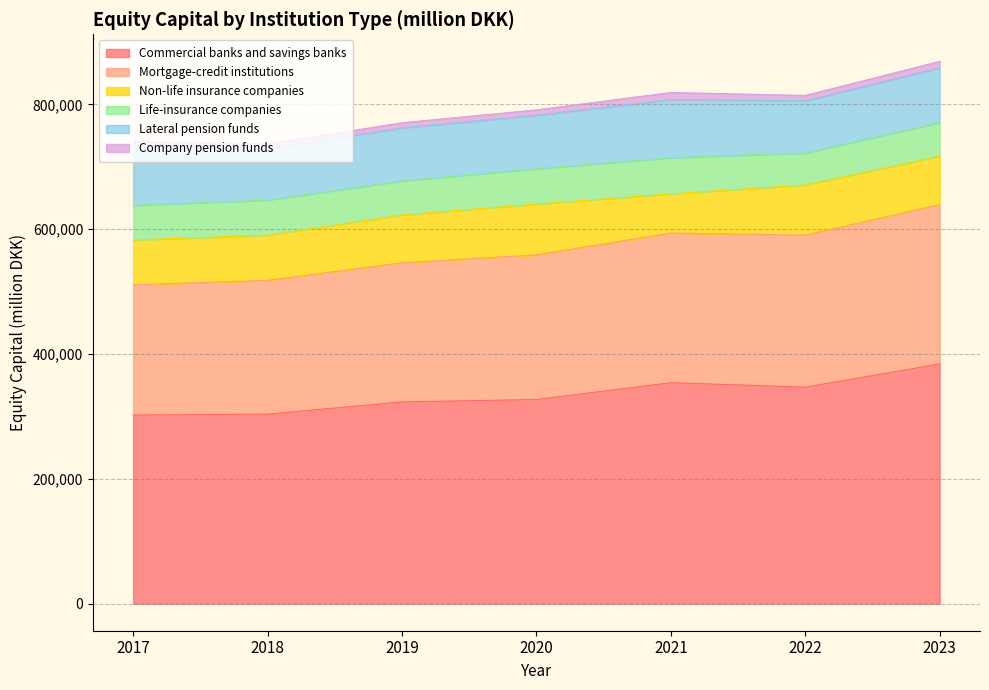

Reading left to right, what are all the values shown in this chart?

Commercial banks and savings banks: 302199	303754	323212	327174	354061	346933	384136
Mortgage-credit institutions: 208651	214350	223136	231678	239879	243671	255346
Non-life insurance companies: 71844	72376	76625	81431	62738	80316	77589
Life-insurance companies: 55664	56315	54550	56724	57989	51314	54030
Lateral pension funds: 96198	82146	84981	85760	93207	83760	87364
Company pension funds: 6760	7694	8174	8528	11346	8415	10569